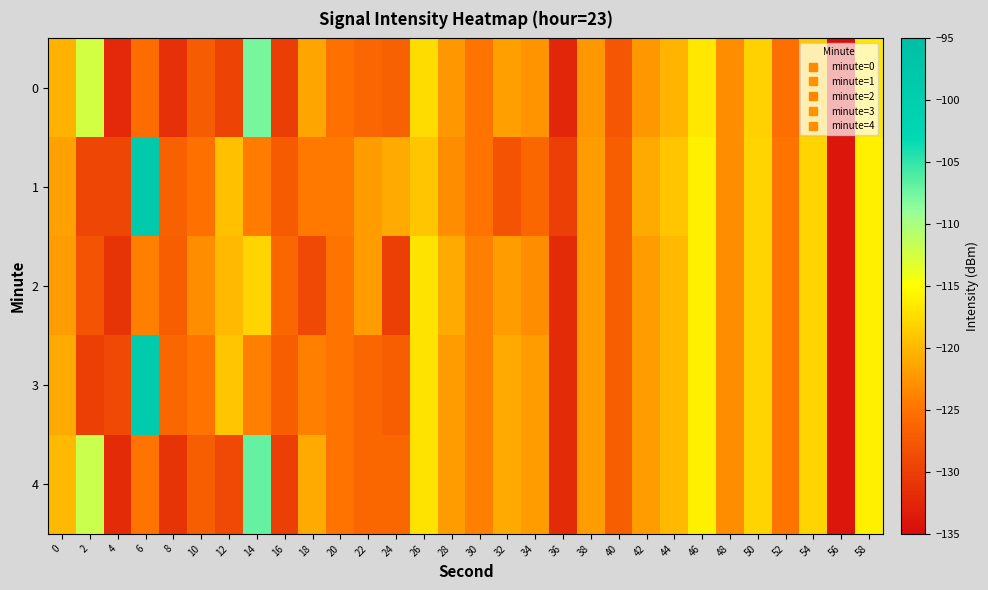

At 50, list the series in order from smallest to largest.

0, 1, 2, 3, 4